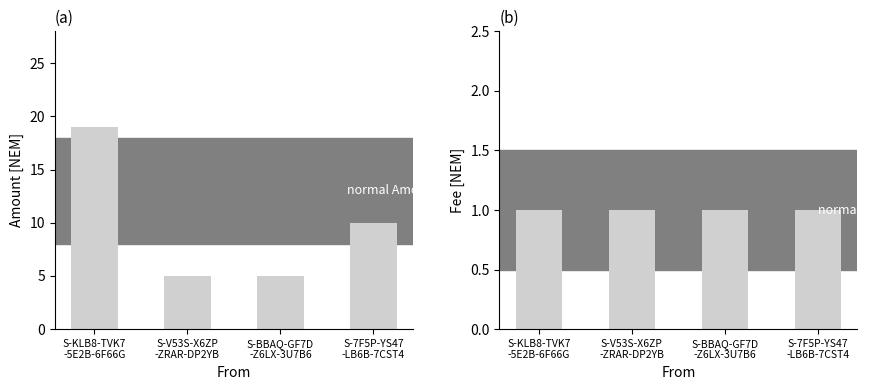

What is the label of the 2nd bar from the right?

S-BBAQ-GF7D
-Z6LX-3U7B6